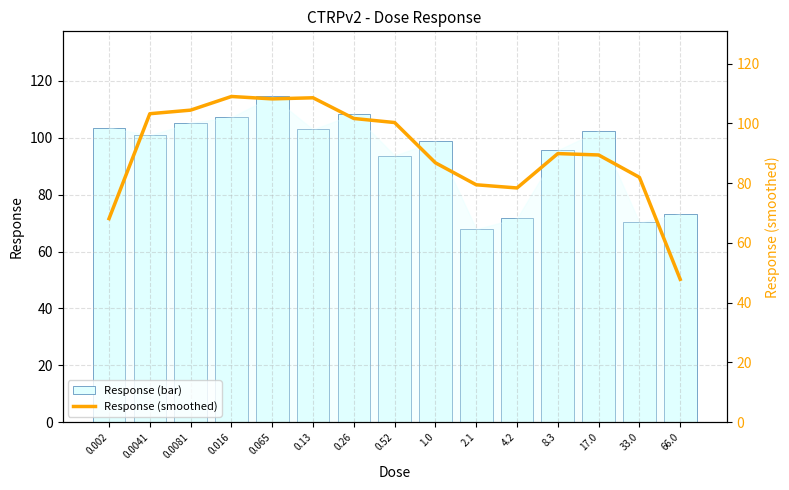

Which series changed the most between 0.26 and 17.0?

Response (smoothed)